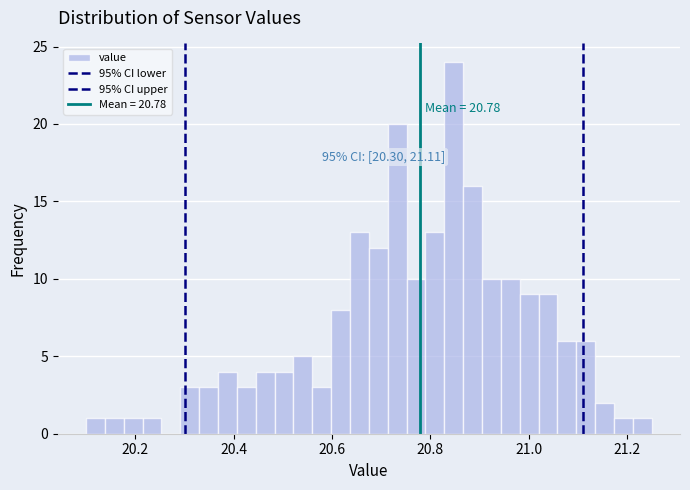

Around what value on the x-axis is the tallest bar? Give the approximate position of its centre, as read against the axis.

20.84